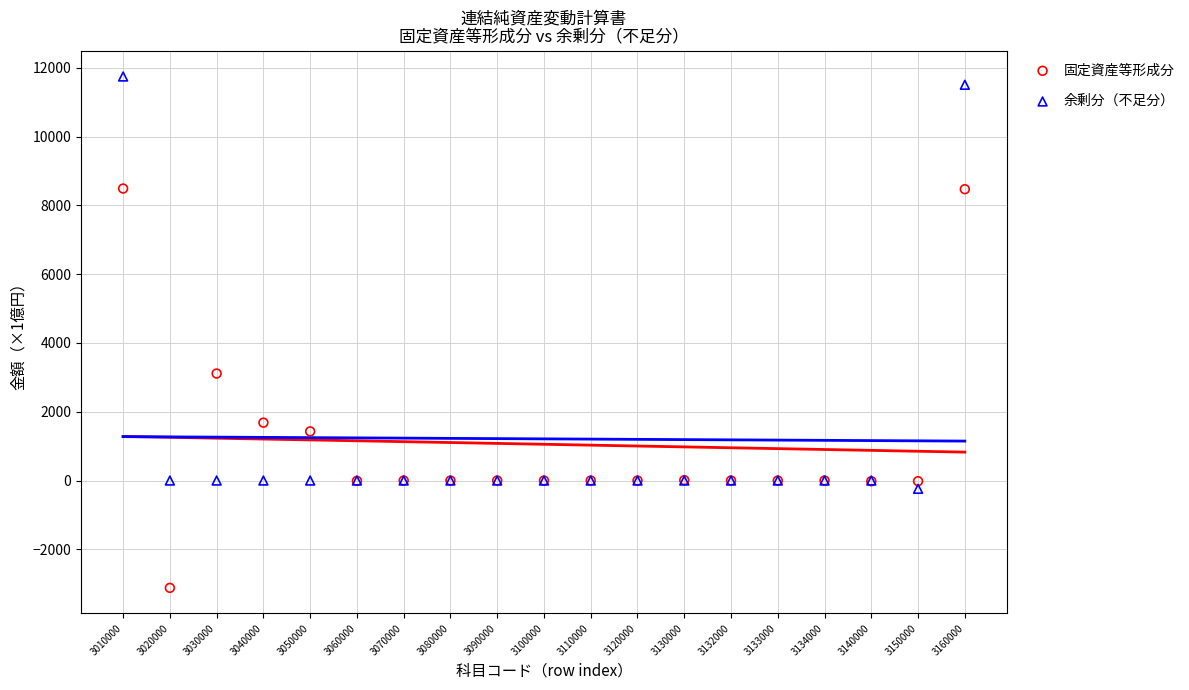

Which series has the largest Y range (max minus min)?

余剰分（不足分）